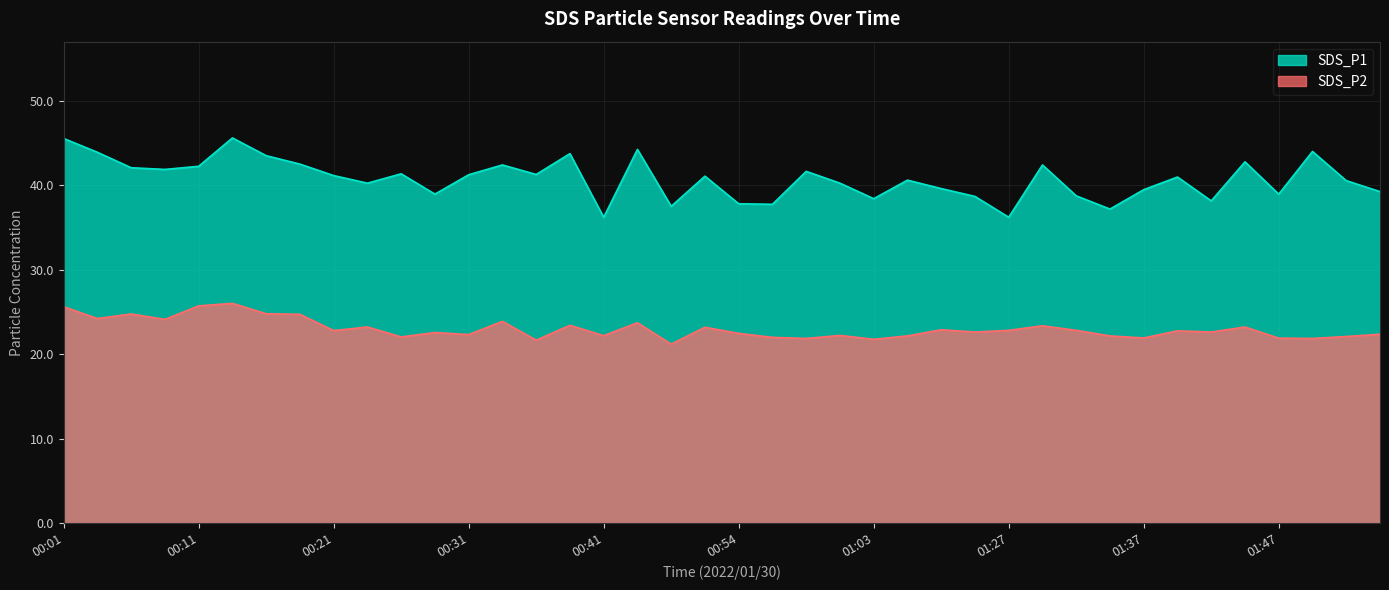

Count the number of data series in this chart.

2